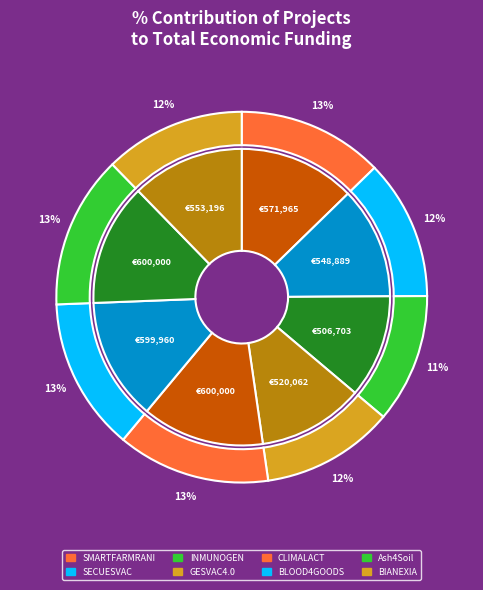

The BLOOD4GOODS slice represents 13% of the pie. True or false?

True